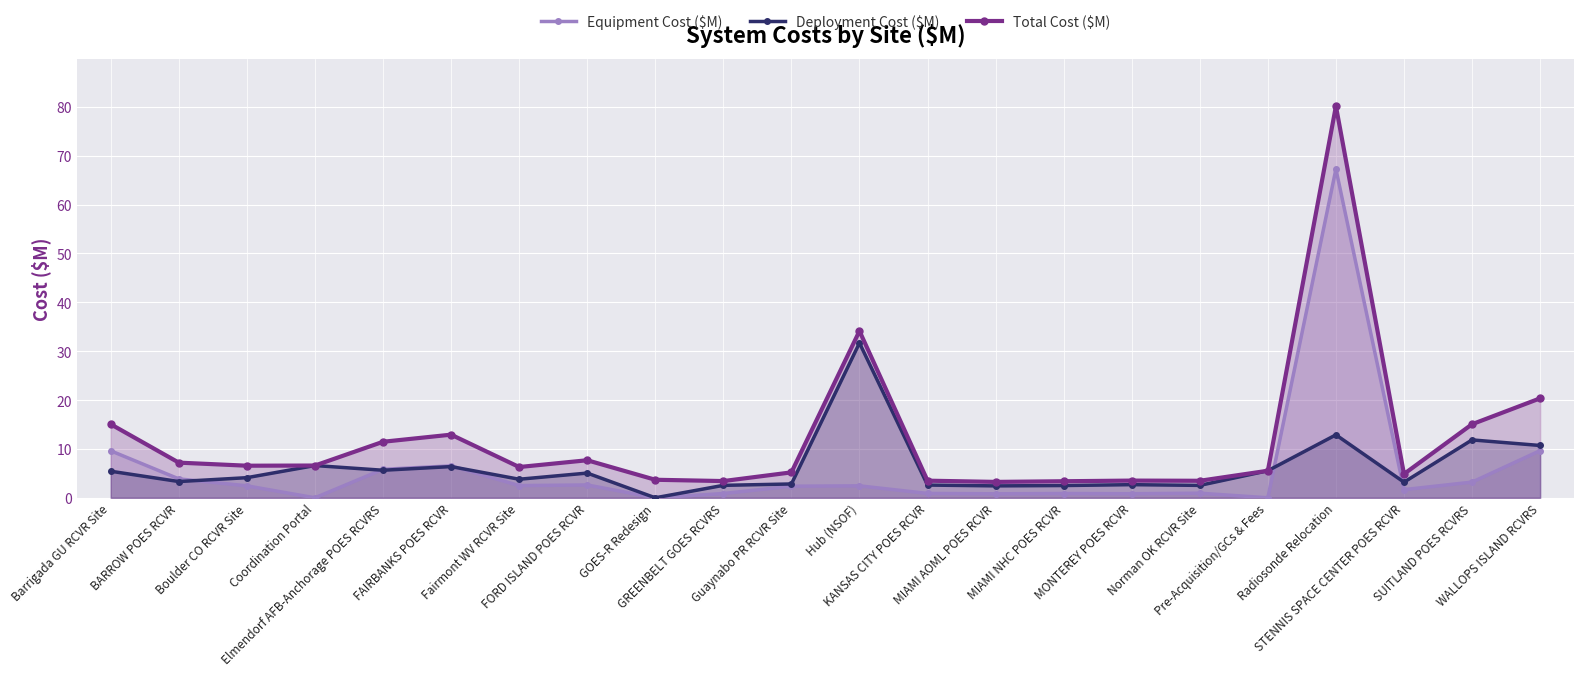

True or false: Deployment Cost ($M) and Total Cost ($M) cross at least once.

False